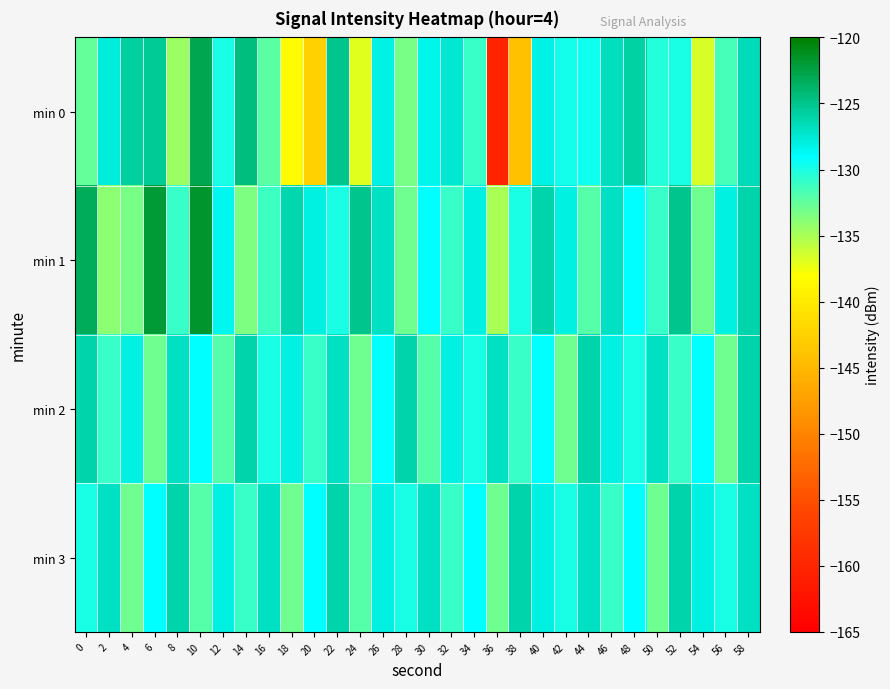

List the series in order of their peak value, highest first.

min 1, min 0, min 2, min 3